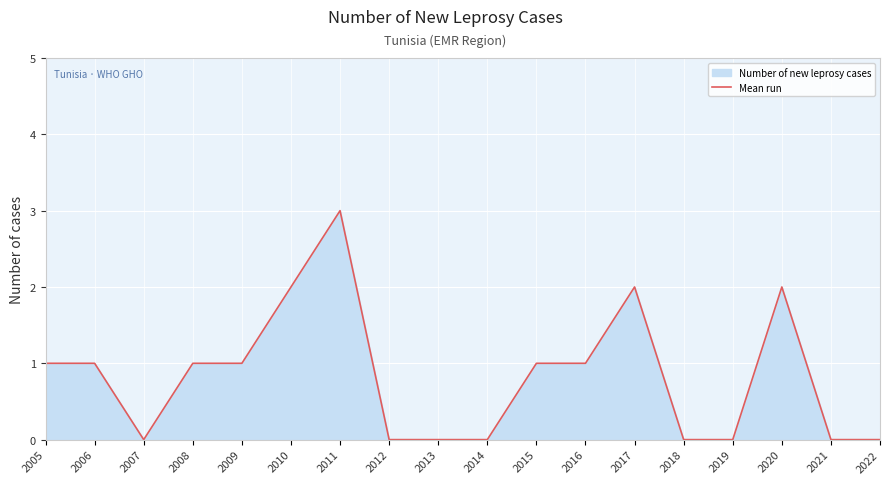

What is the value of the 12th point from the left?

1